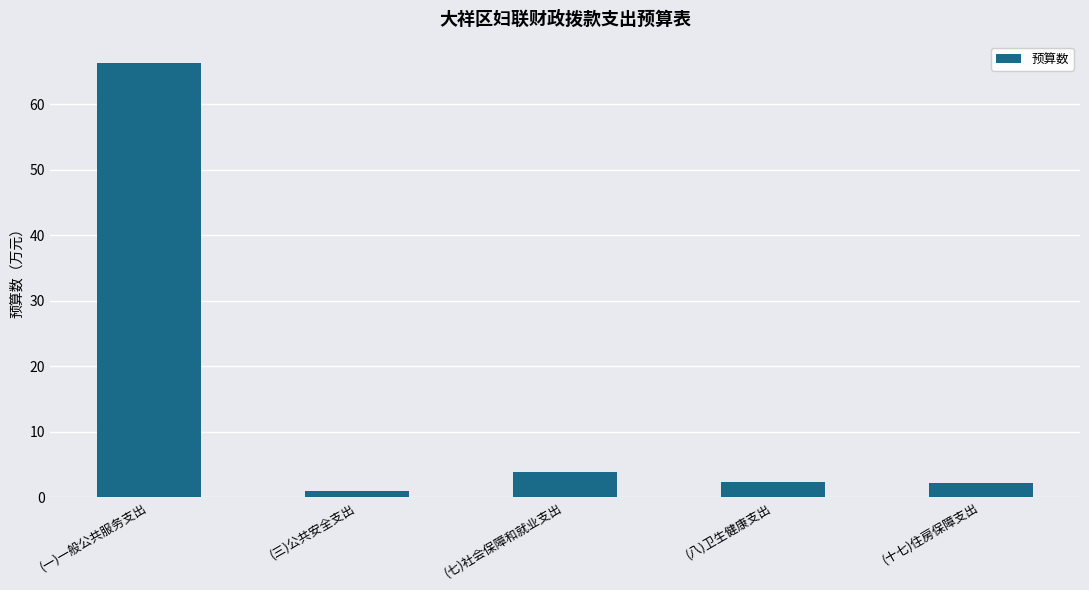

At which label is the value closest to 33?

(七)社会保障和就业支出